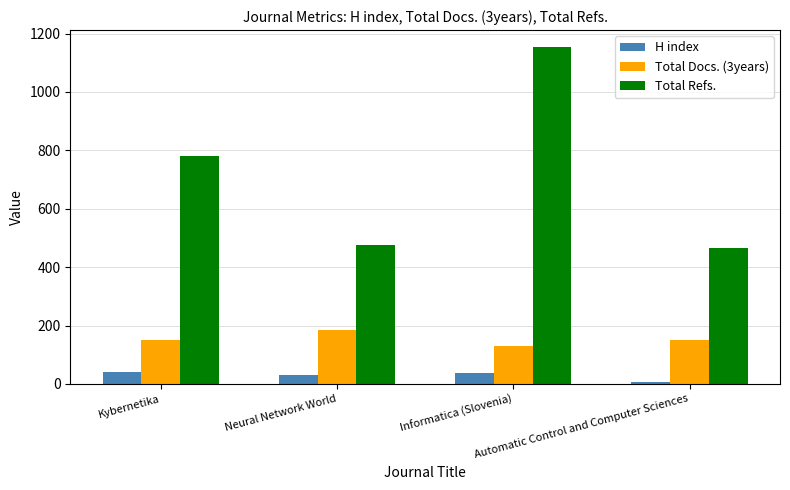

What is the average value of the Total Docs. (3years) series?

154